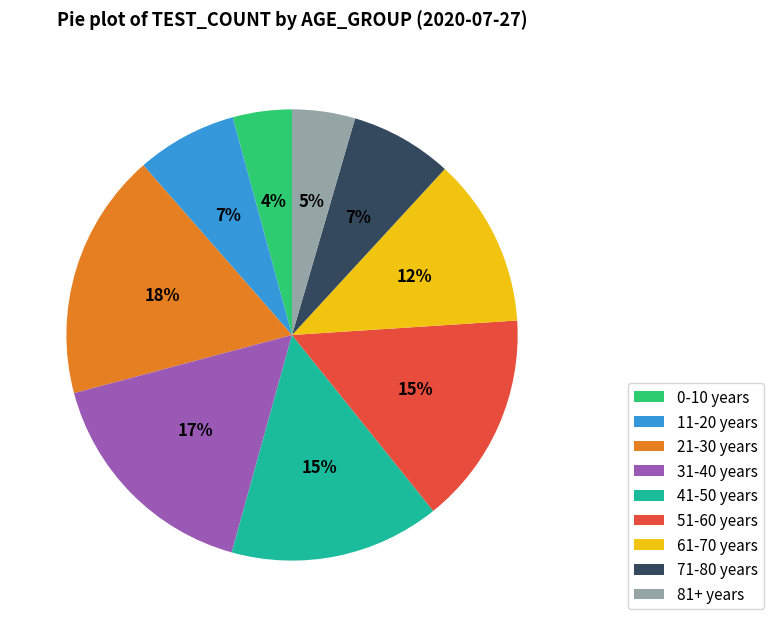

Which slice is the largest?

21-30 years